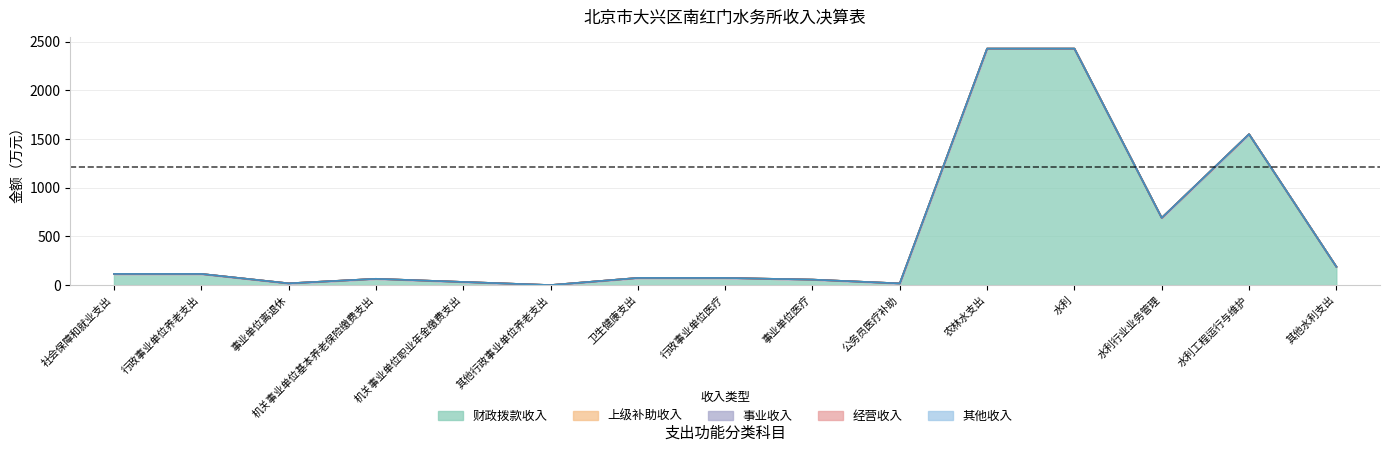

At which category does the chart reach its peak across all series?

农林水支出